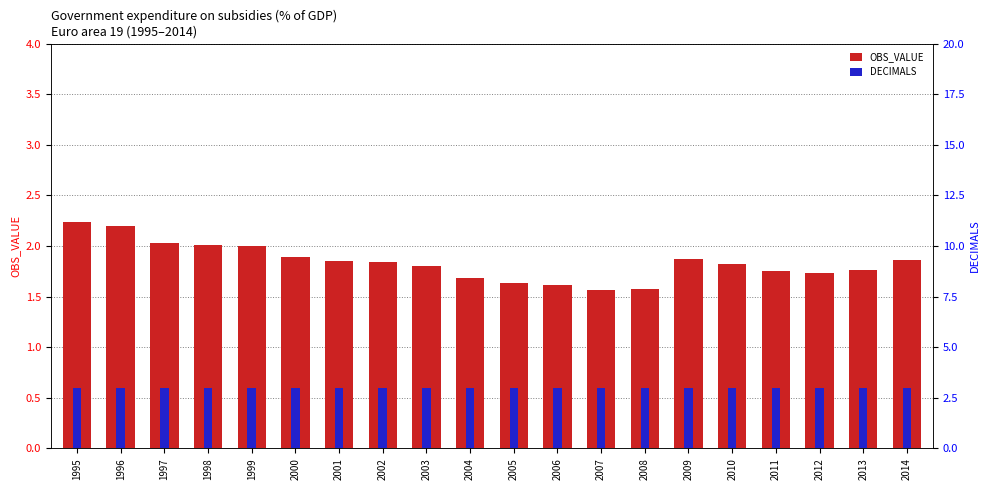

Rank the categories by OBS_VALUE value from lowest to highest.

2007, 2008, 2006, 2005, 2004, 2012, 2011, 2013, 2003, 2010, 2002, 2001, 2014, 2009, 2000, 1999, 1998, 1997, 1996, 1995